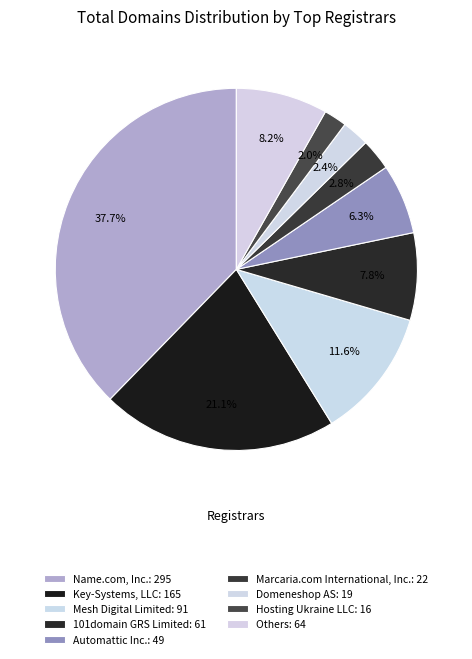

Does any single category account for the majority?

No